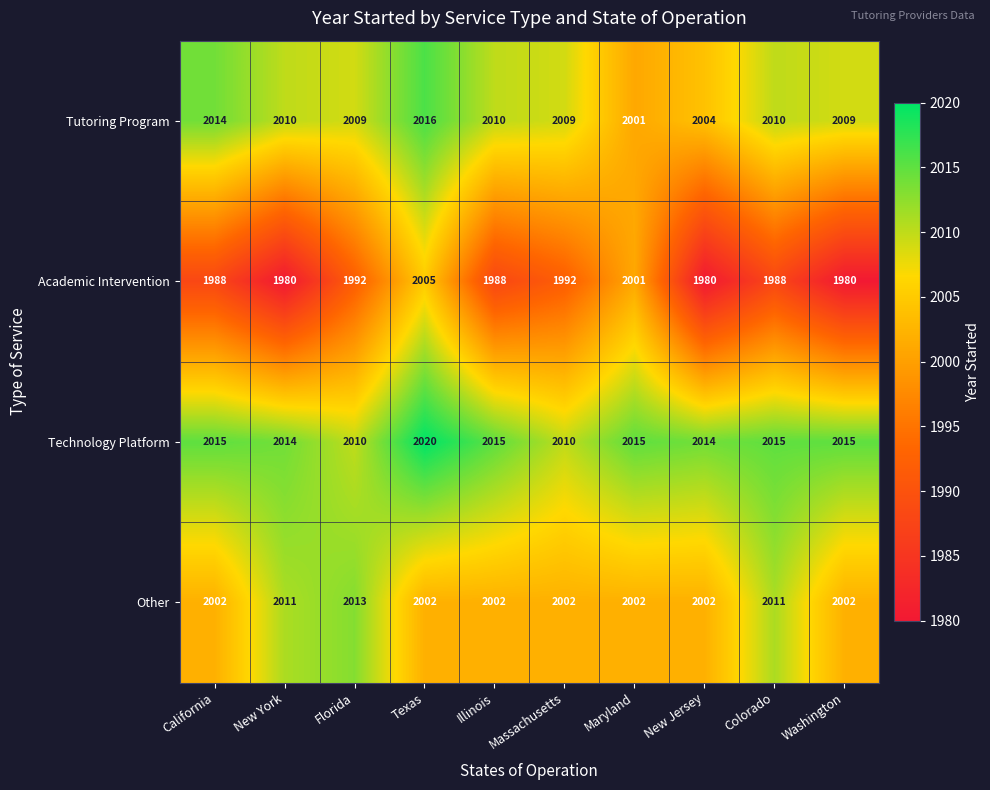

What is the difference between the Academic Intervention values at Massachusetts and Washington?

12